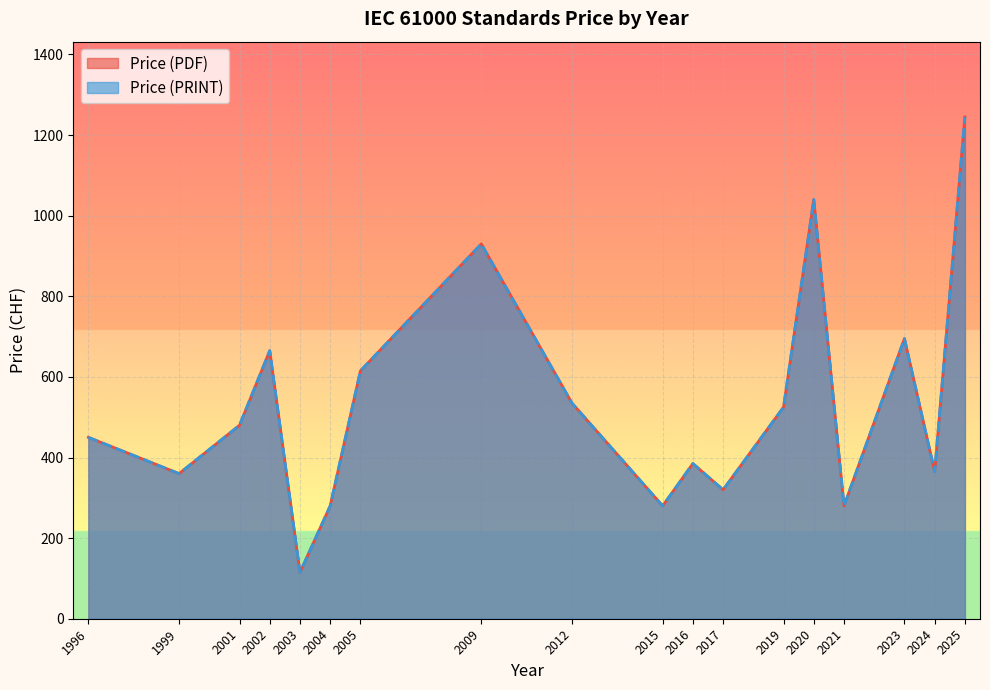

Does the chart display data point markers on the line(s)?

No